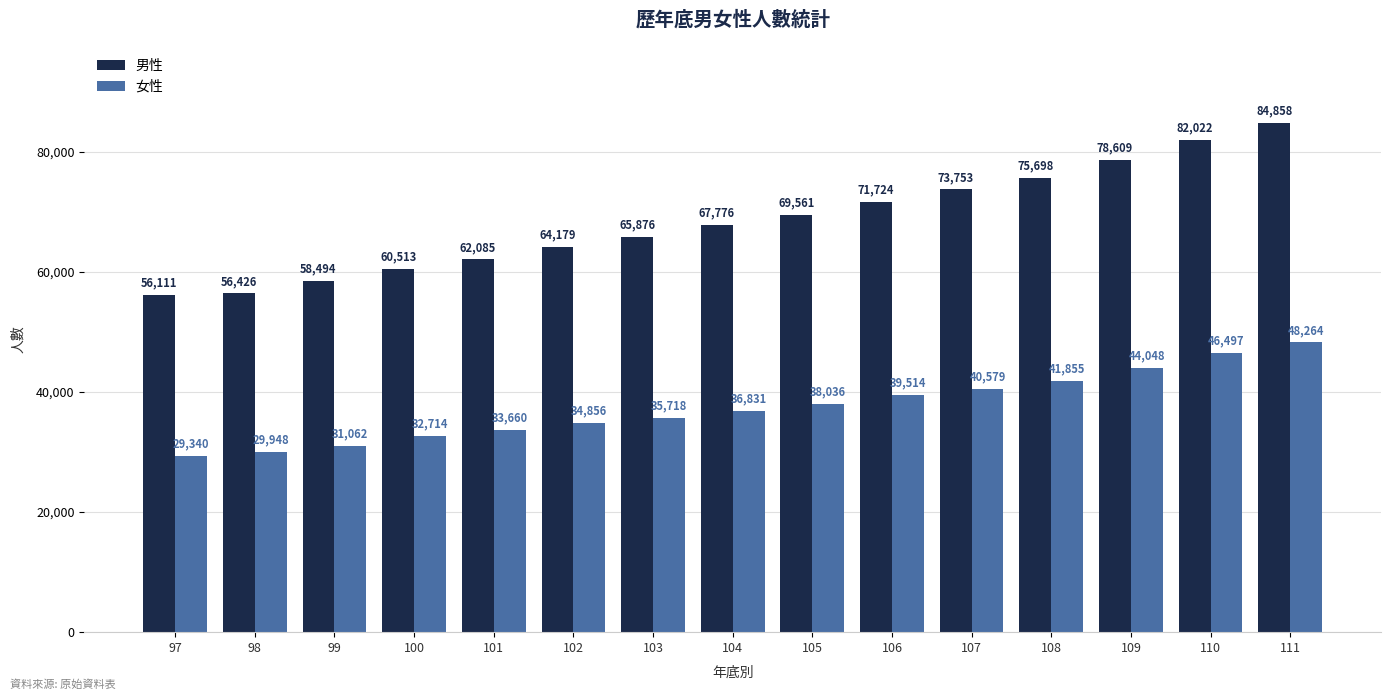

What is the value of the 女性 bar at the 12th from the left?

41855